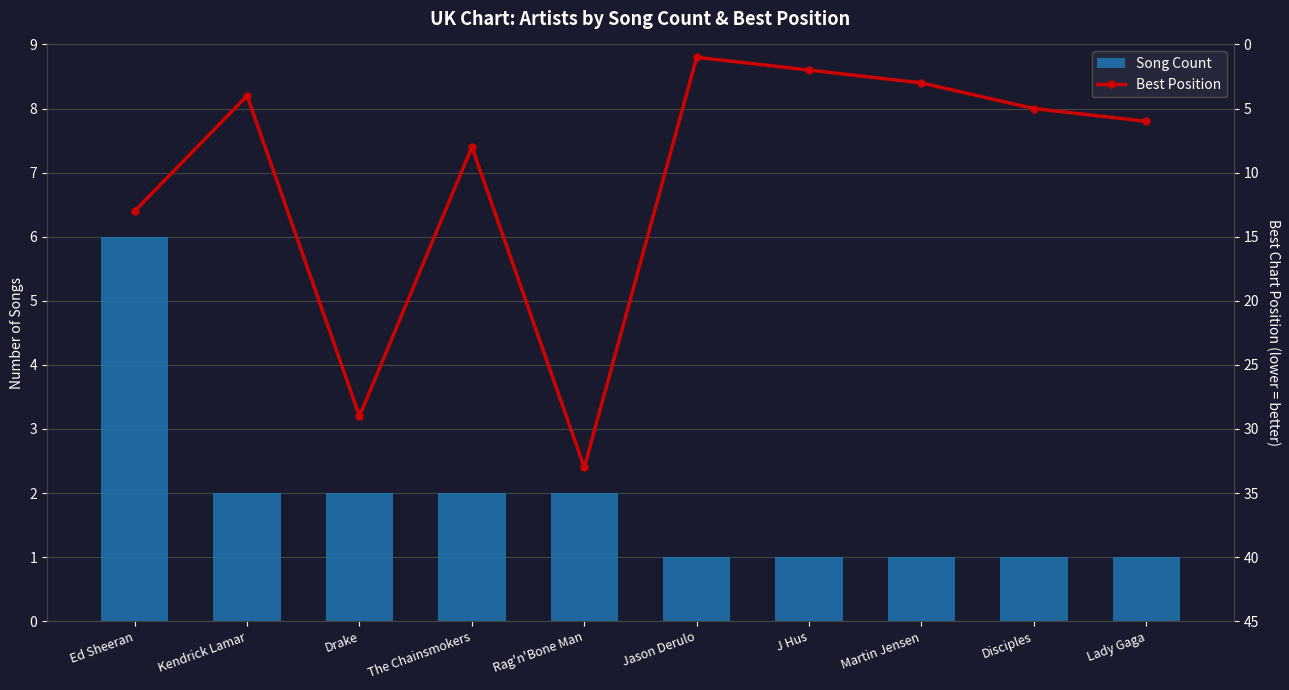

Is the value of Song Count at The Chainsmokers greater than the value of Best Position at Ed Sheeran?

No